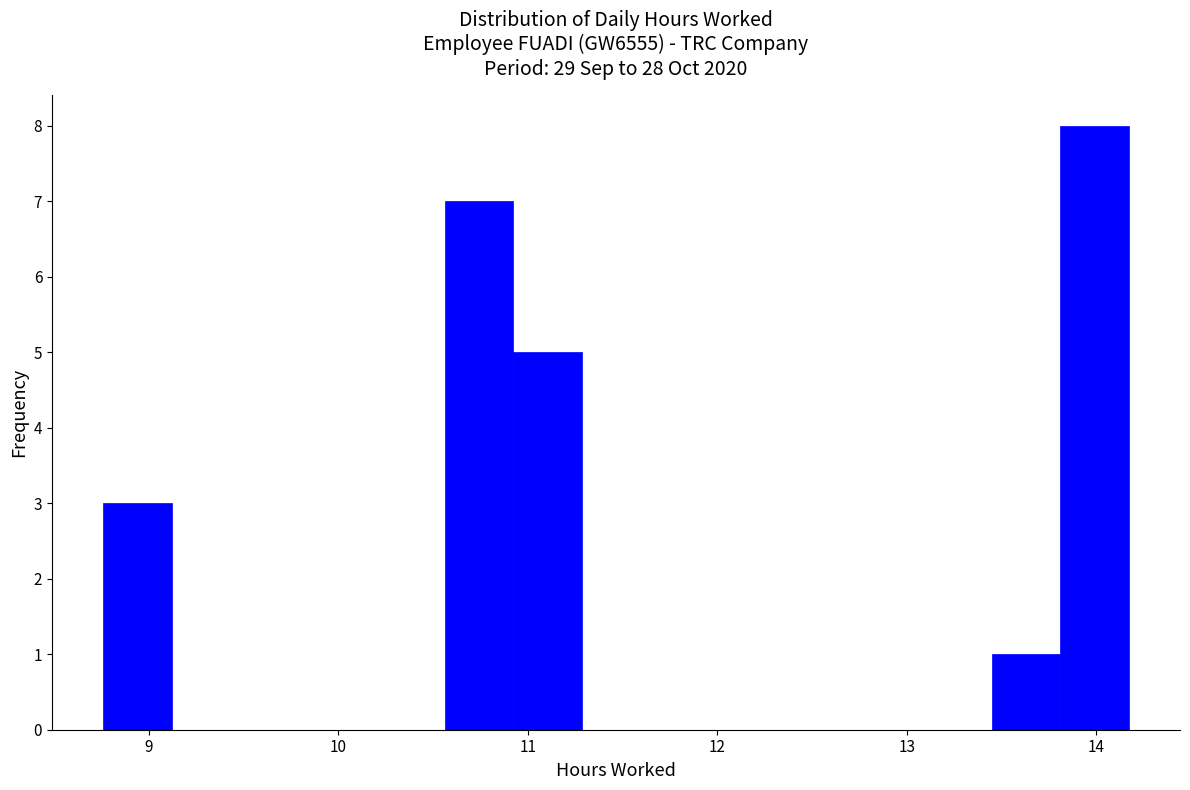

Read against the x-axis, roughly where is the centre of the tallest bar?

14.0